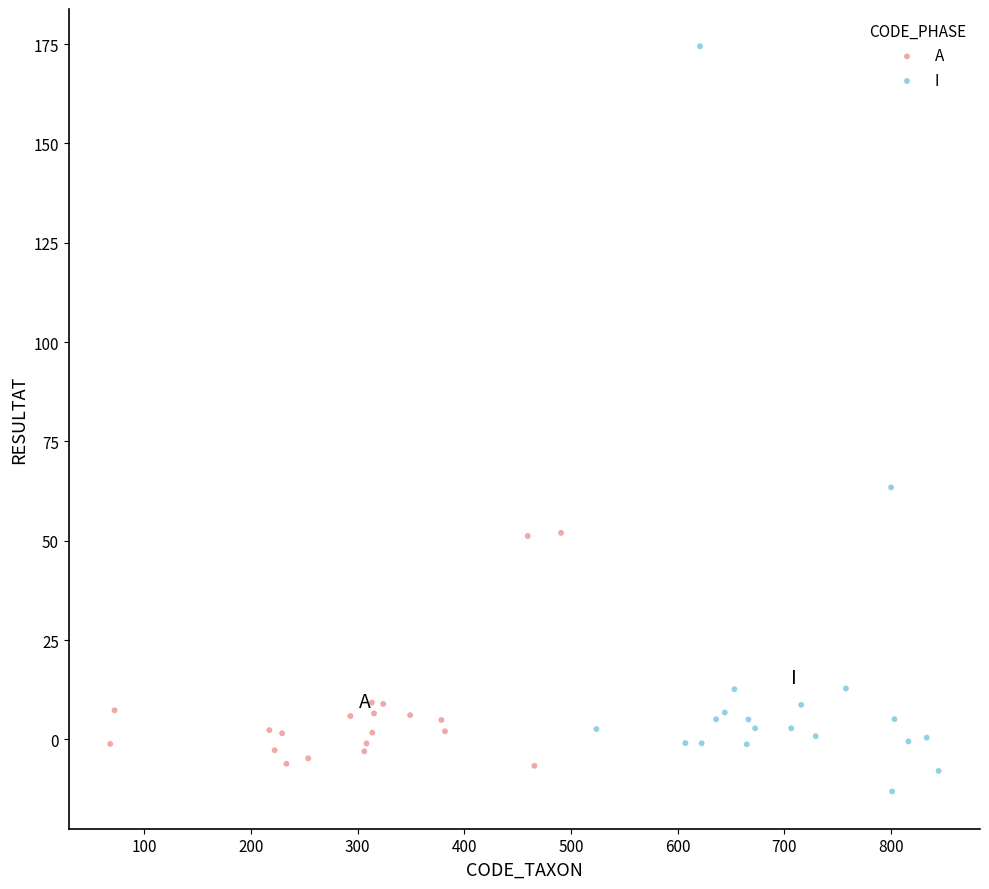

Which series reaches the maximum Y coordinate?

I